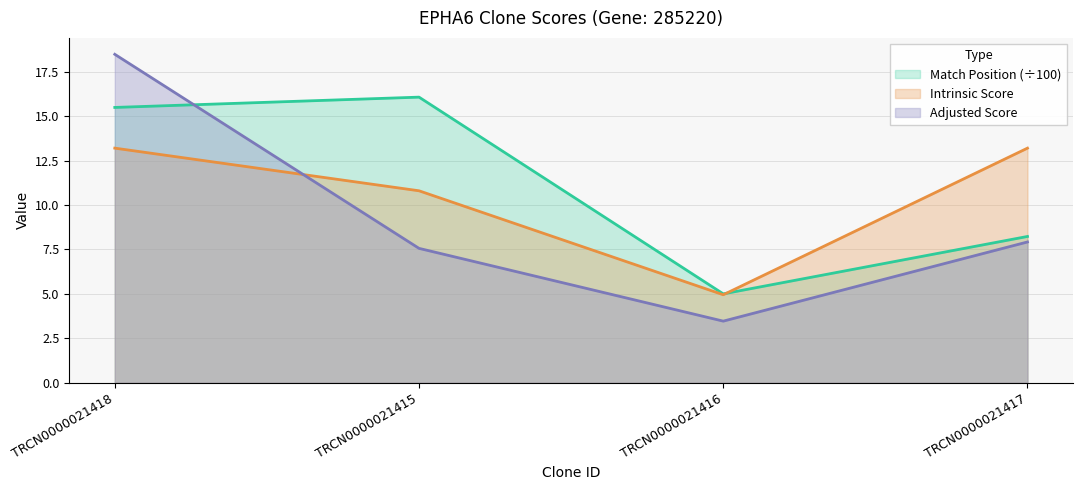

At which label is Intrinsic Score closest to 9?

TRCN0000021415